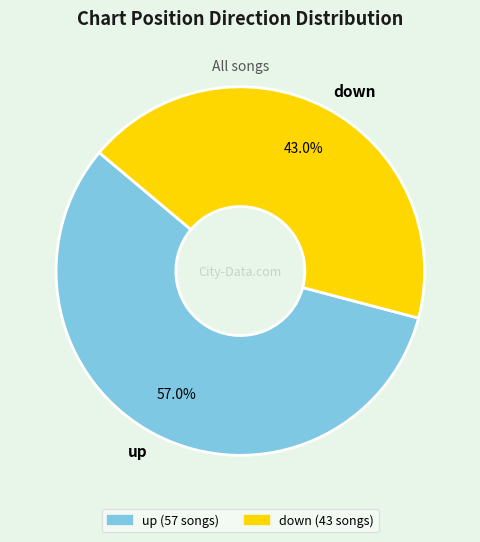

Rank the categories by value from highest to lowest.

up, down